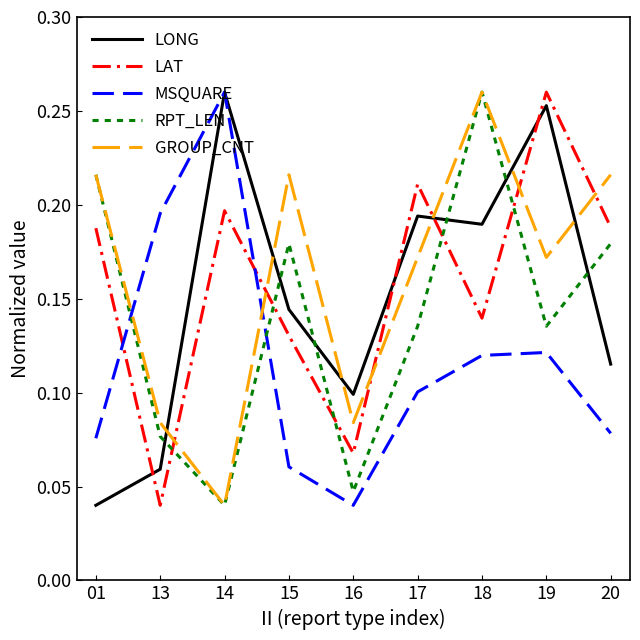

At which label is RPT_LEN closest to 0?

14